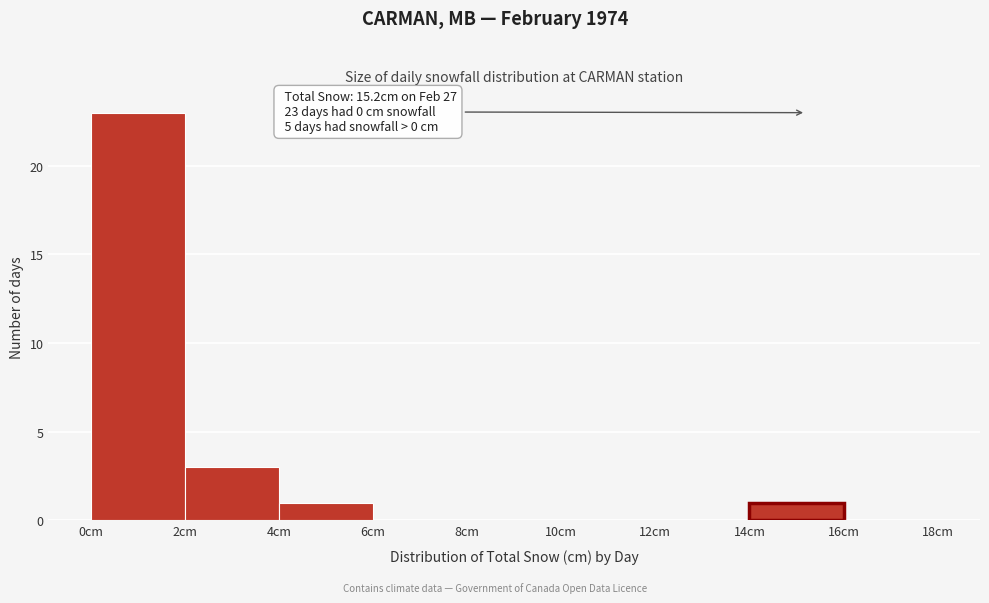

Over which range of the x-axis is the bar tallest?

0 to 2